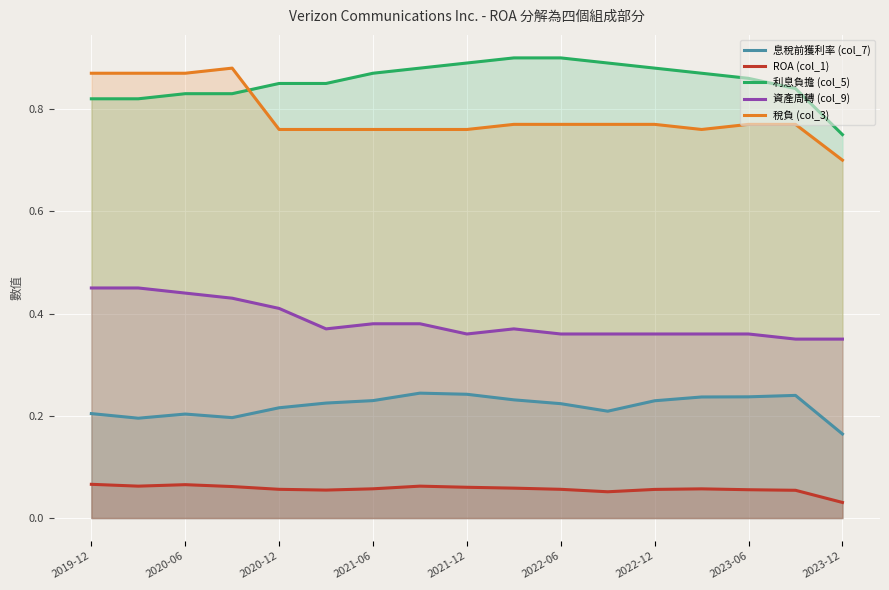

What is the difference between the maximum and minimum values in the 利息負擔 (col_5) series?

0.2